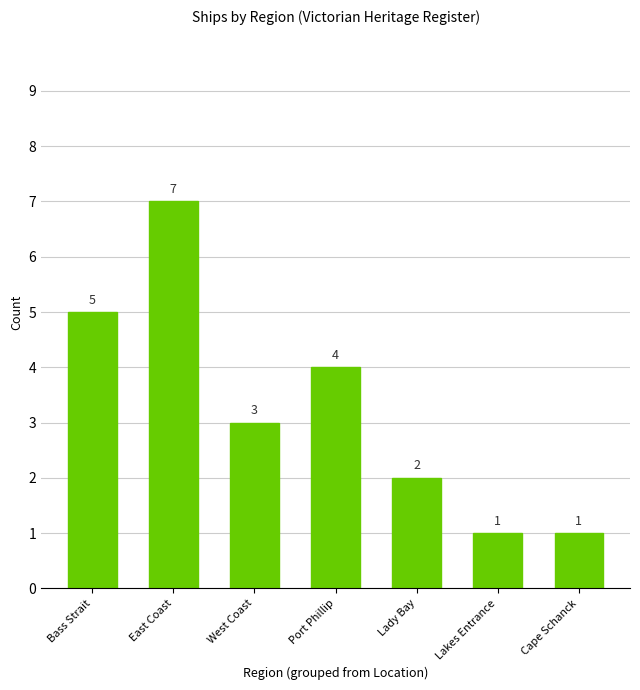

Where does the data first go above 3?

Bass Strait